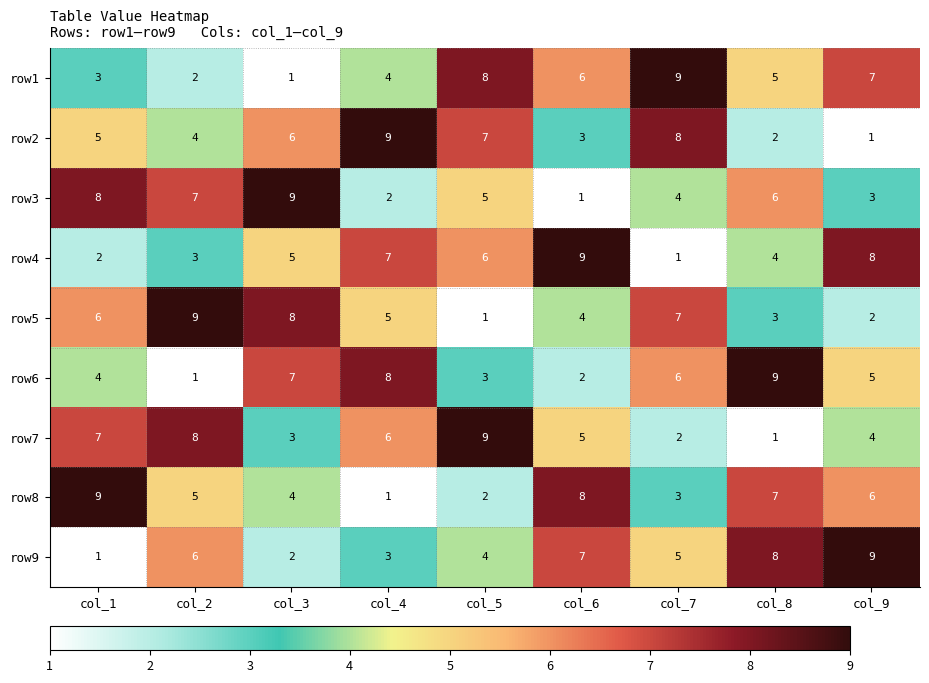

Count the row1 values in the range 3 to 7.

5